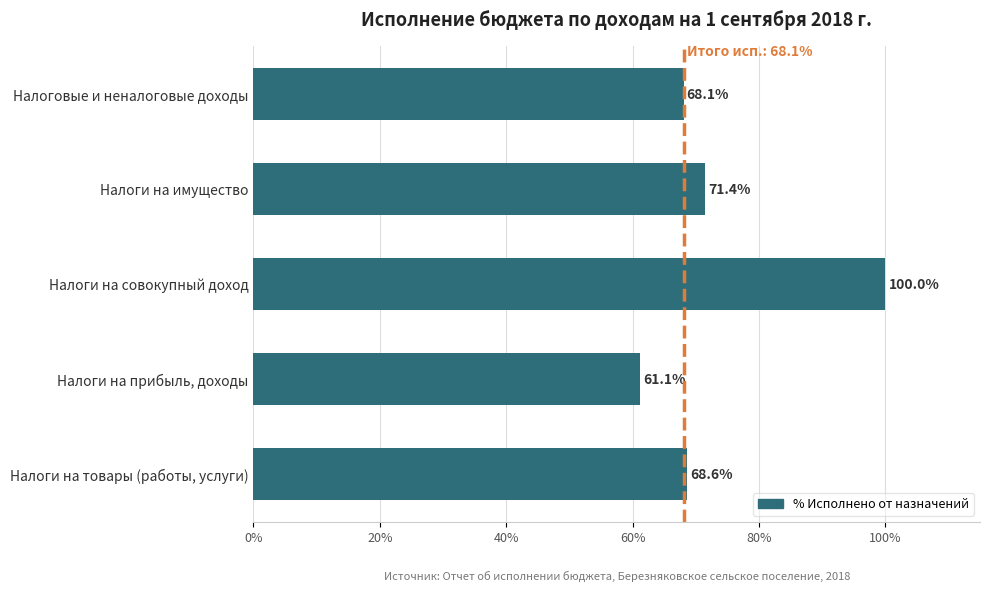

At which label is the value closest to 80?

Налоги на имущество